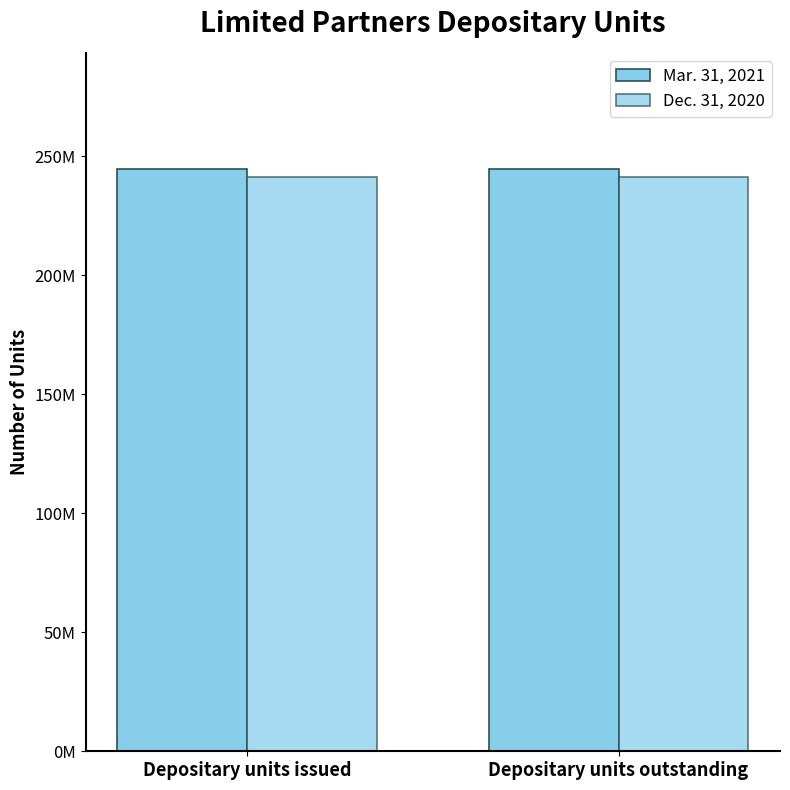

Are the bars grouped side by side (vs. stacked)?

Yes